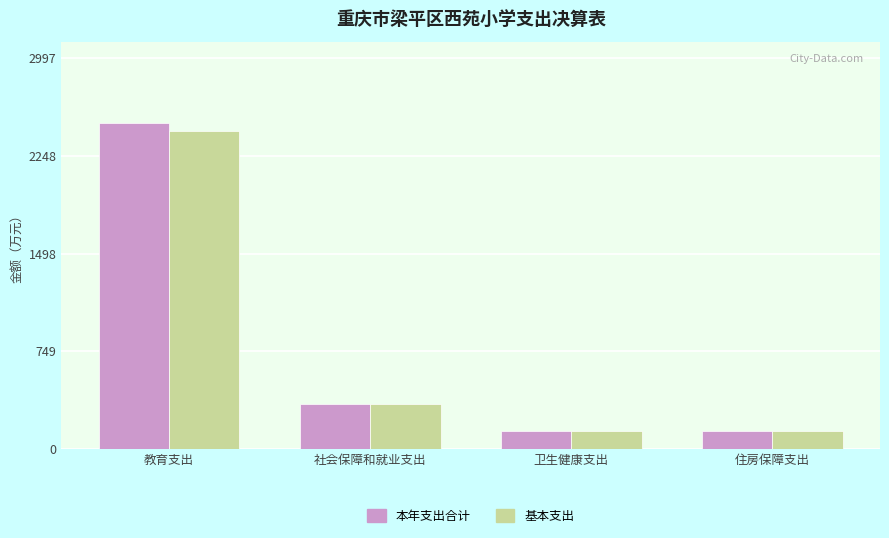

What is the spread (max minus min) of values at 教育支出?

62.0